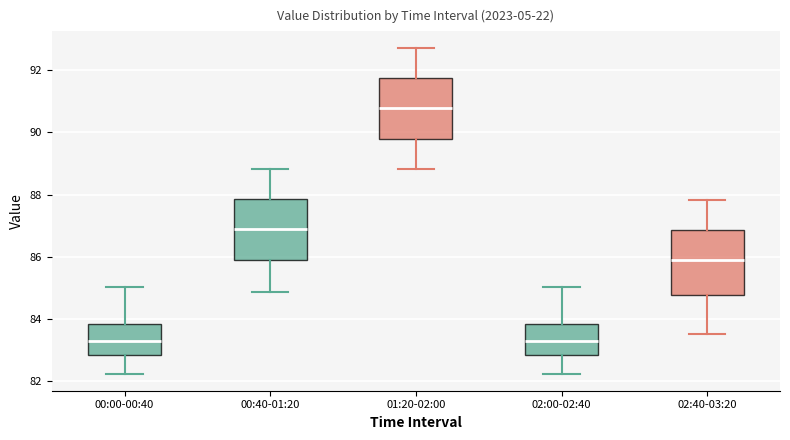

Where does the median line of the box for 01:20-02:00 sit on the y-axis? The values are not printed on the chart, so give them approximately, as read against the axis.

90.8